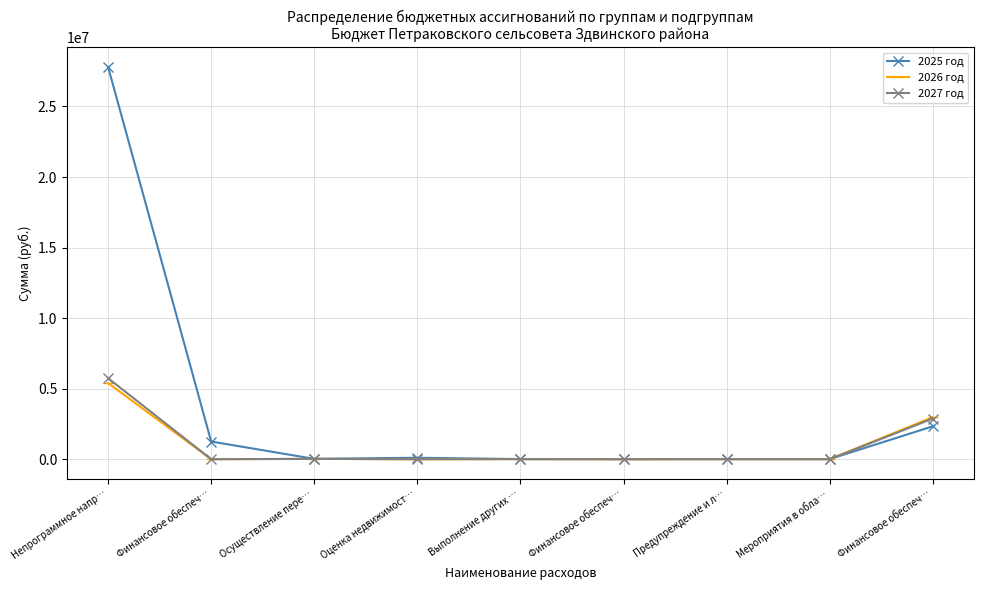

True or false: 2027 год and 2026 год cross at least once.

False